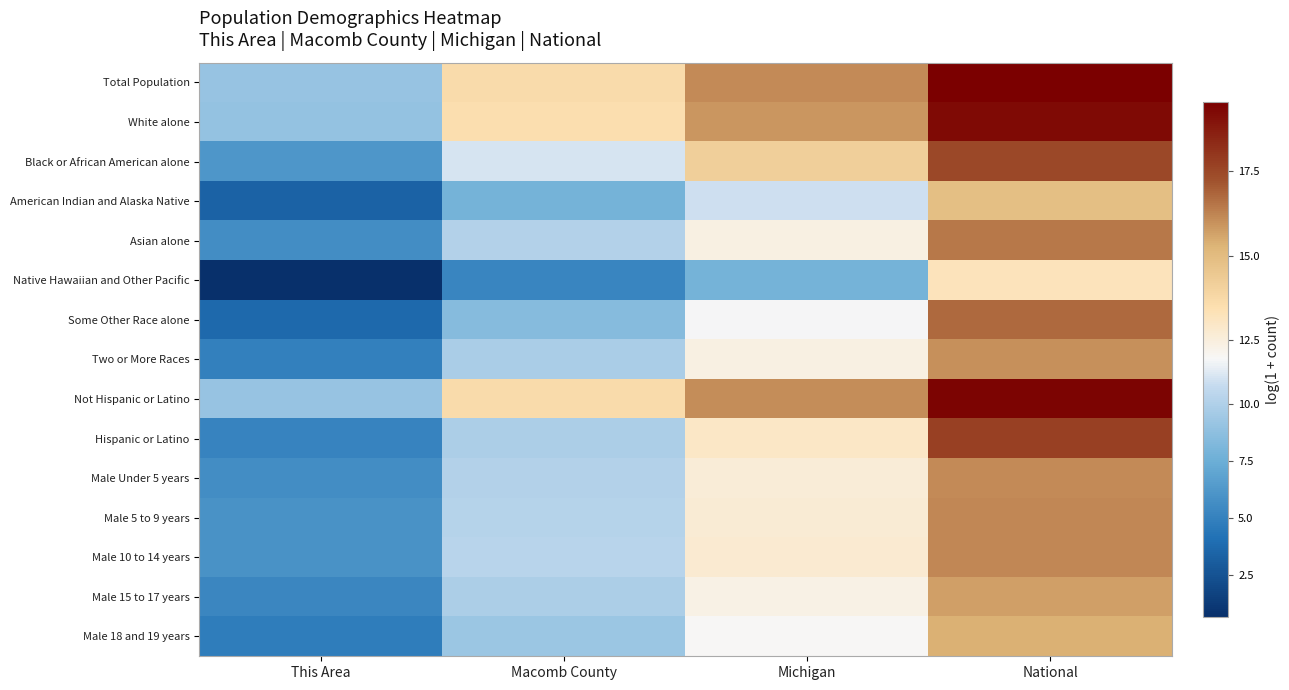

Between National and Michigan, which is larger?

National